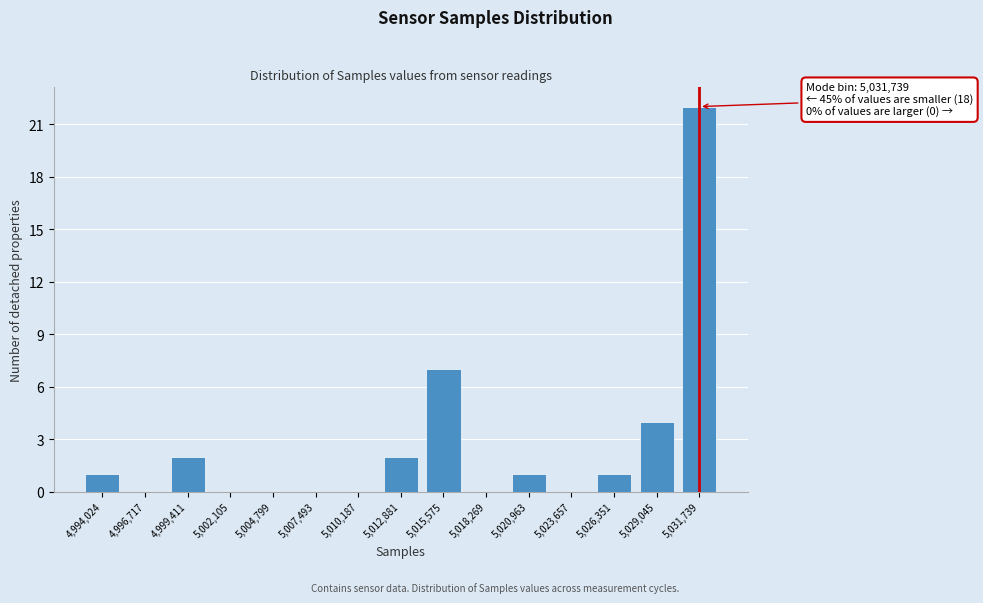

Reading left to right, extract all data points from this chart.

4,994,024=1	4,996,717=0	4,999,411=2	5,002,105=0	5,004,799=0	5,007,493=0	5,010,187=0	5,012,881=2	5,015,575=7	5,018,269=0	5,020,963=1	5,023,657=0	5,026,351=1	5,029,045=4	5,031,739=22